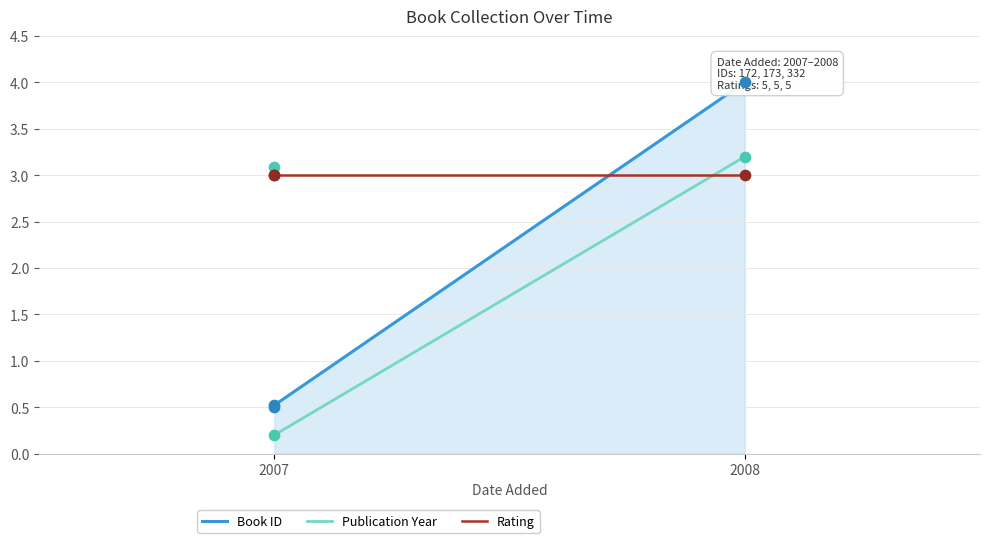

Which series reaches the maximum Y coordinate?

id